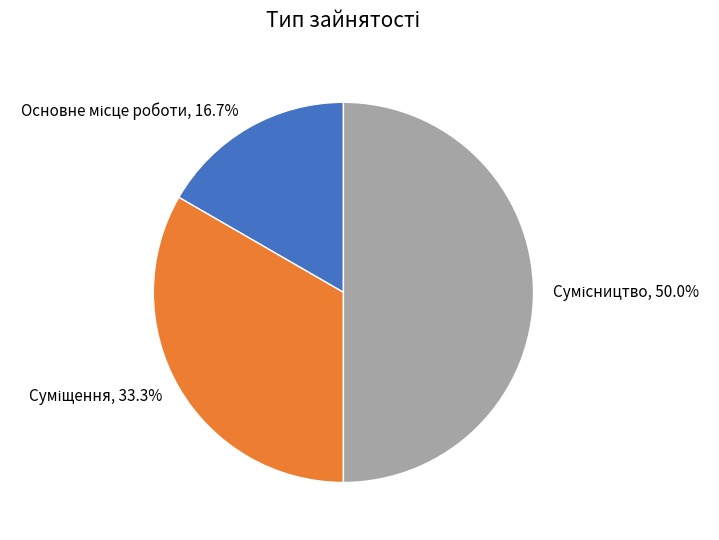

How many segments does this pie chart have?

3